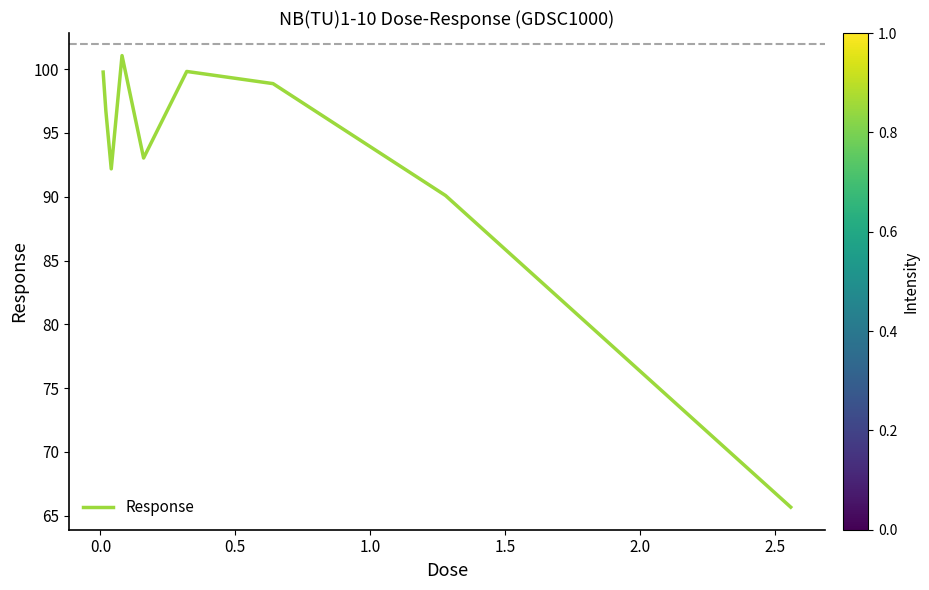

What is the greatest value displayed?

101.1